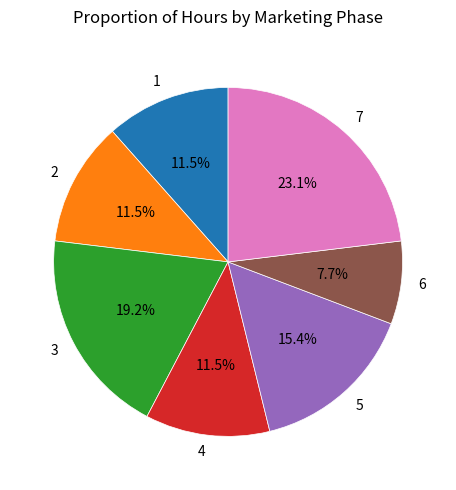

Which has a higher value, 4 or 7?

7